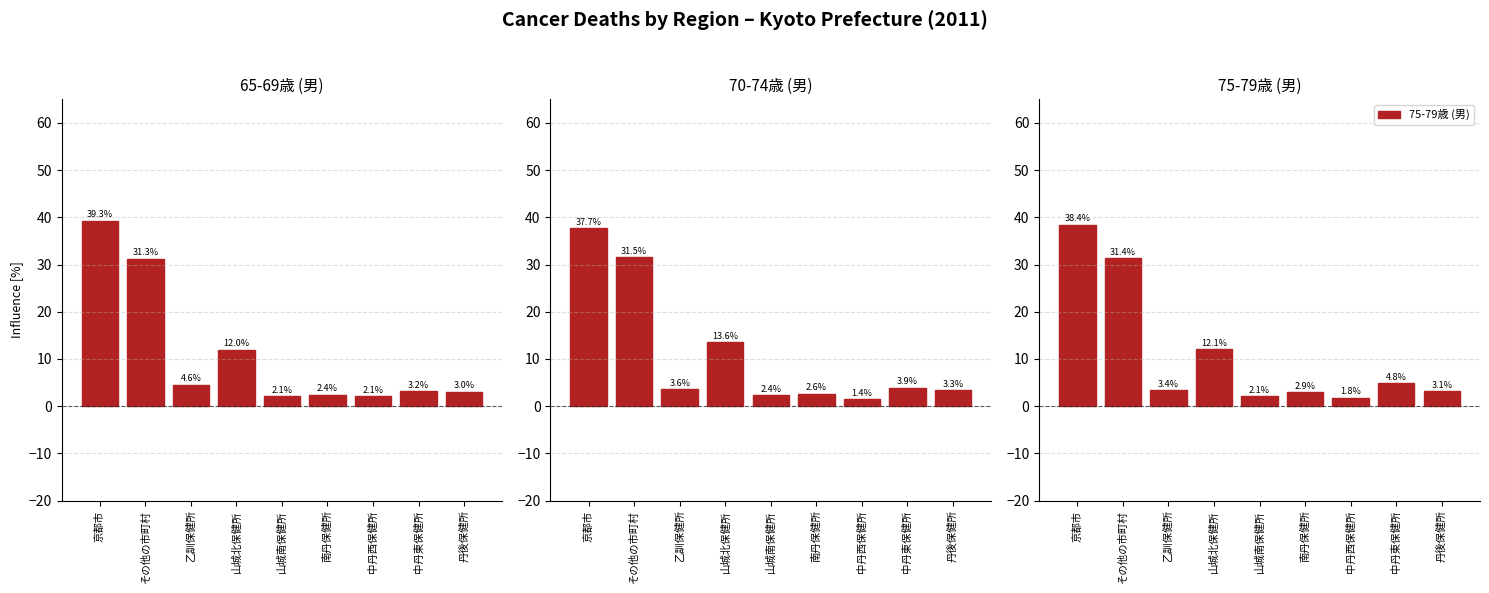

Is it true that 65-69歳 (男) equals 2.1 at 中丹西保健所?

True